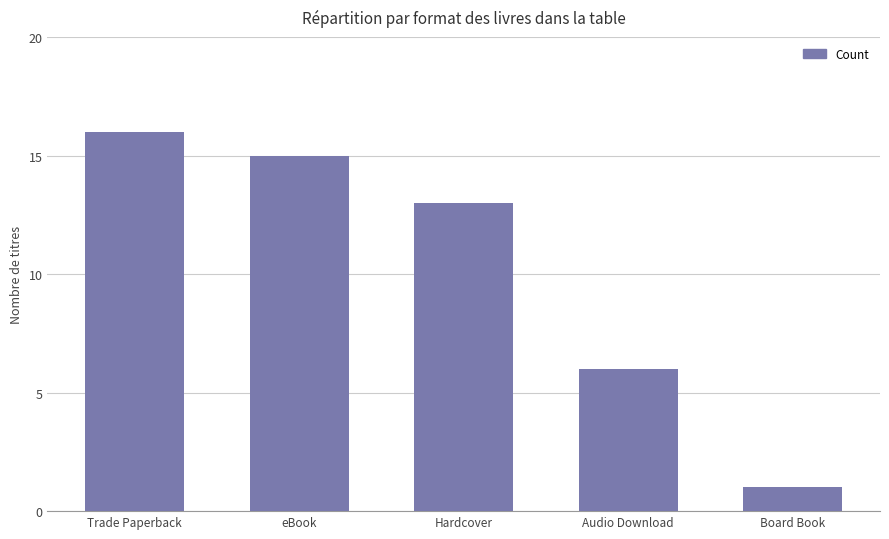

Which category has the lowest value across all series?

Board Book